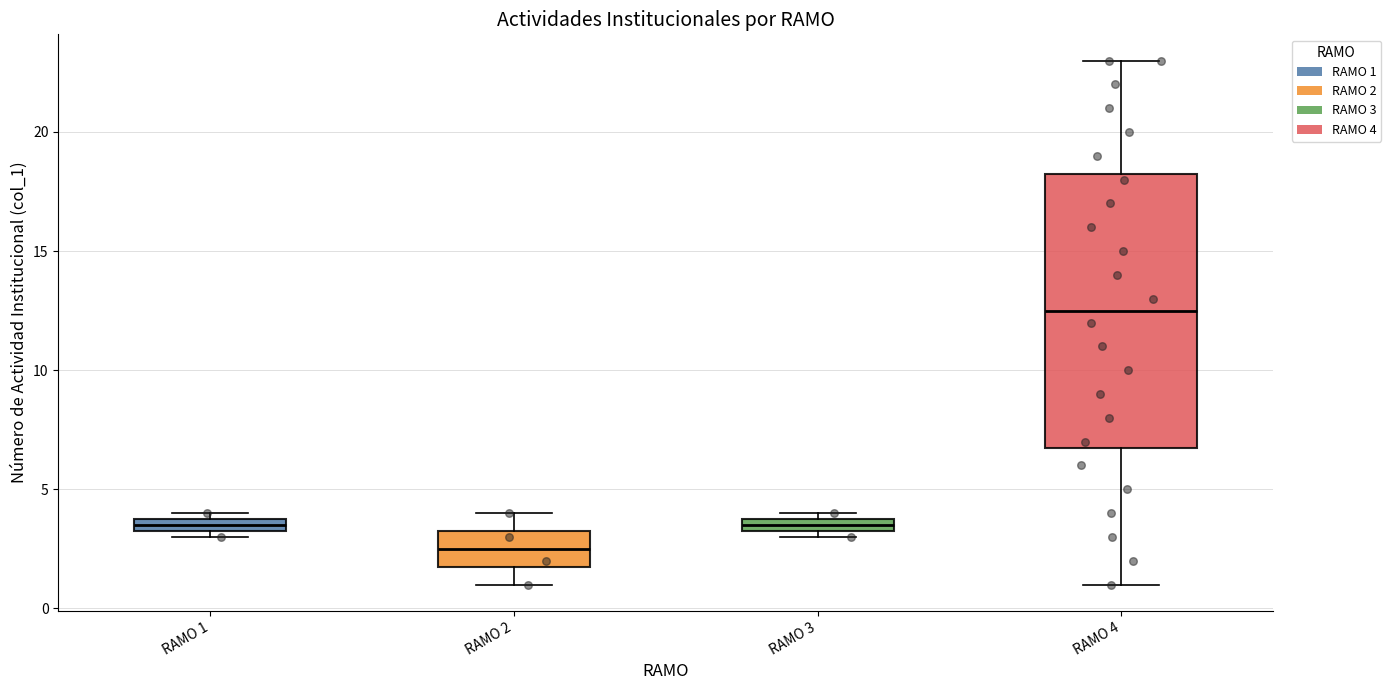

Which box is the tallest, from its lower edge to its upper edge?

RAMO 4